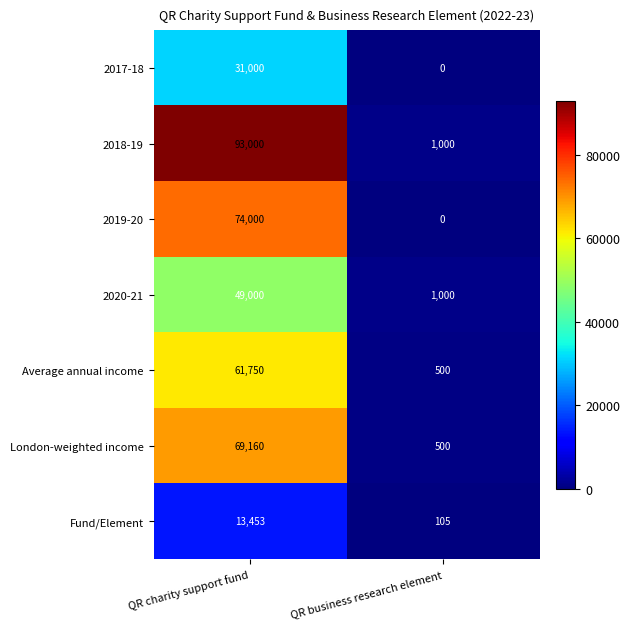

What is the maximum value shown in the chart?

93000